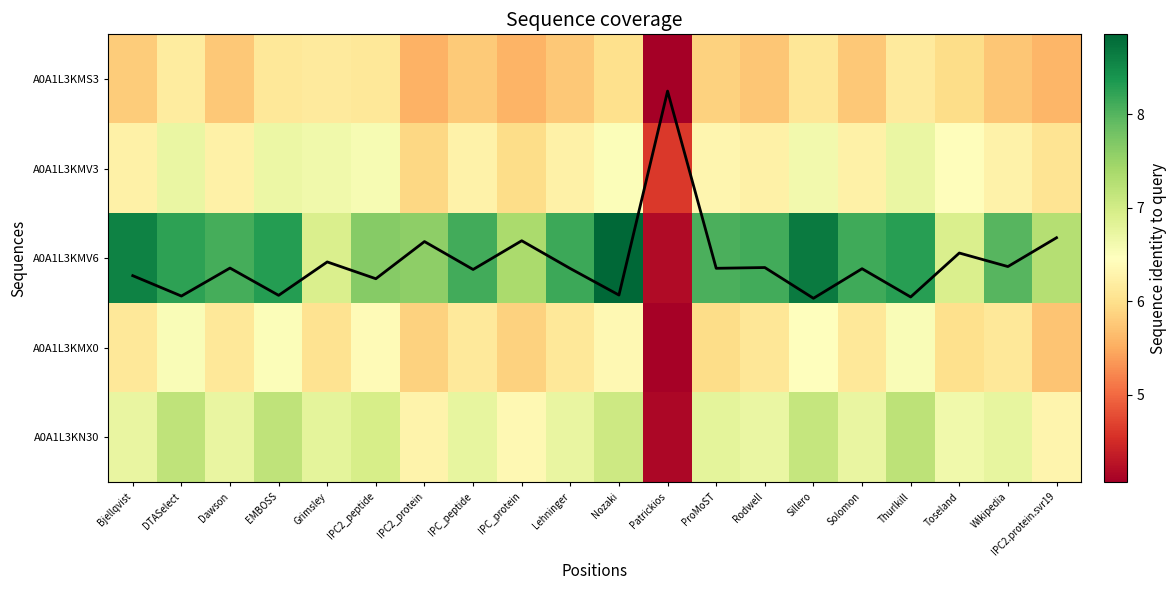

The value of A0A1L3KMV3 at Dawson is 3.4. True or false?

False